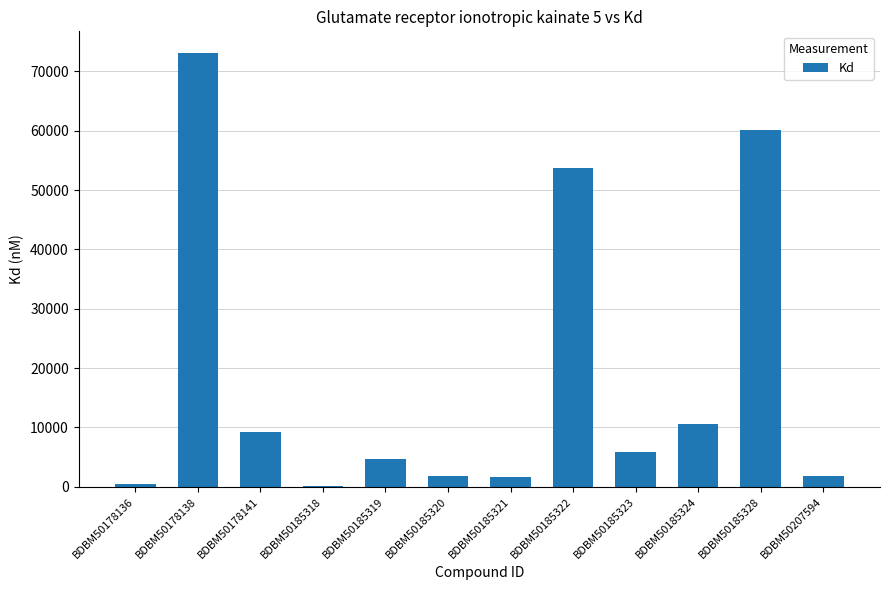

What is the change in value from BDBM50178141 to BDBM50207594?

-7470